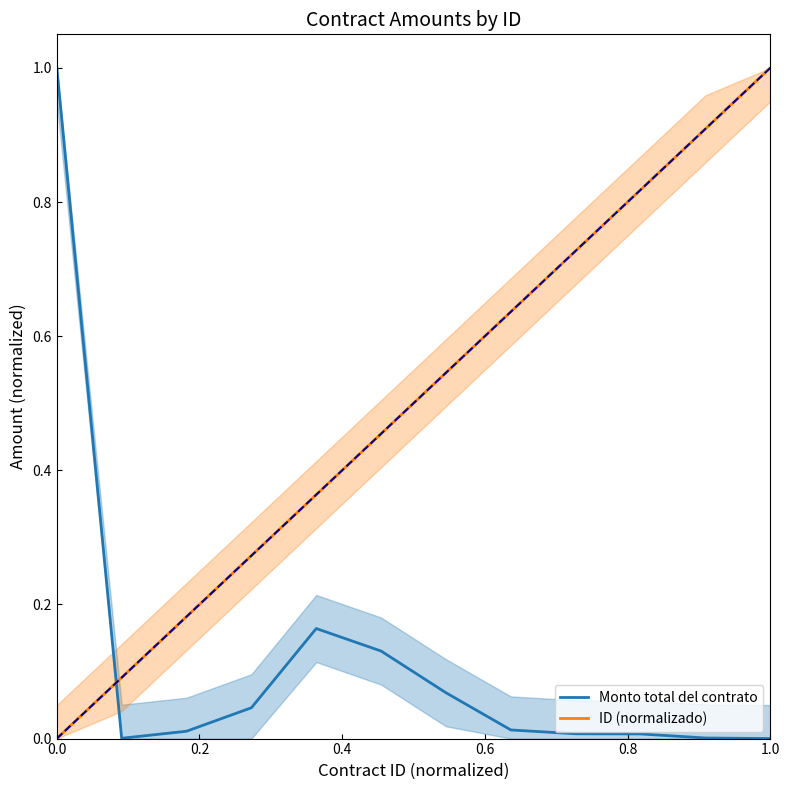

What is the value of the ID (normalizado) point at the 7th from the left?

0.5